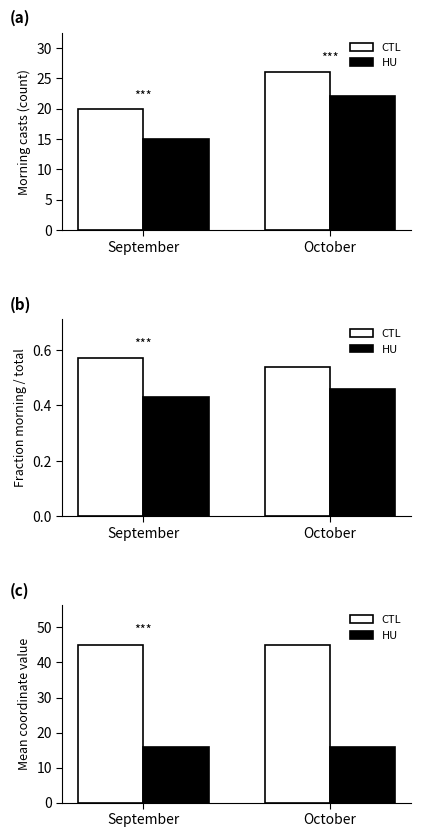

True or false: CTL has a value of 45.1 at October.

True